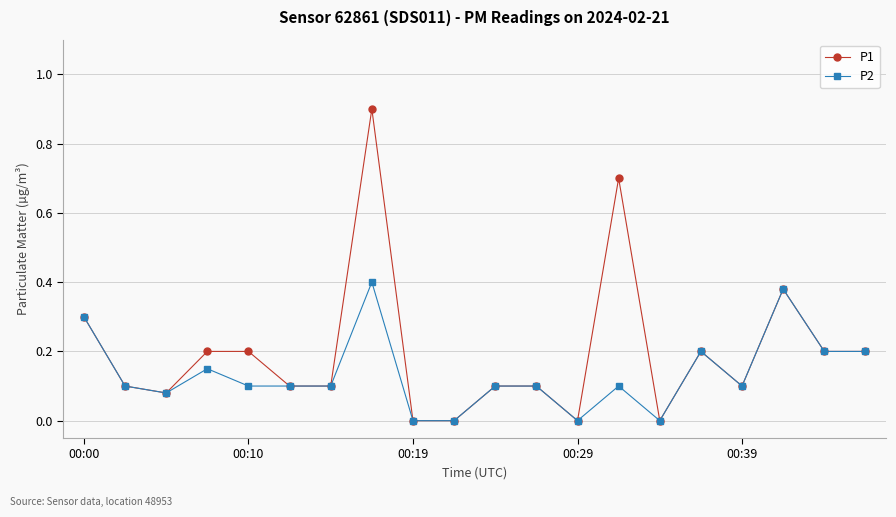

Rank the series by their average value, from highest to lowest.

P1, P2